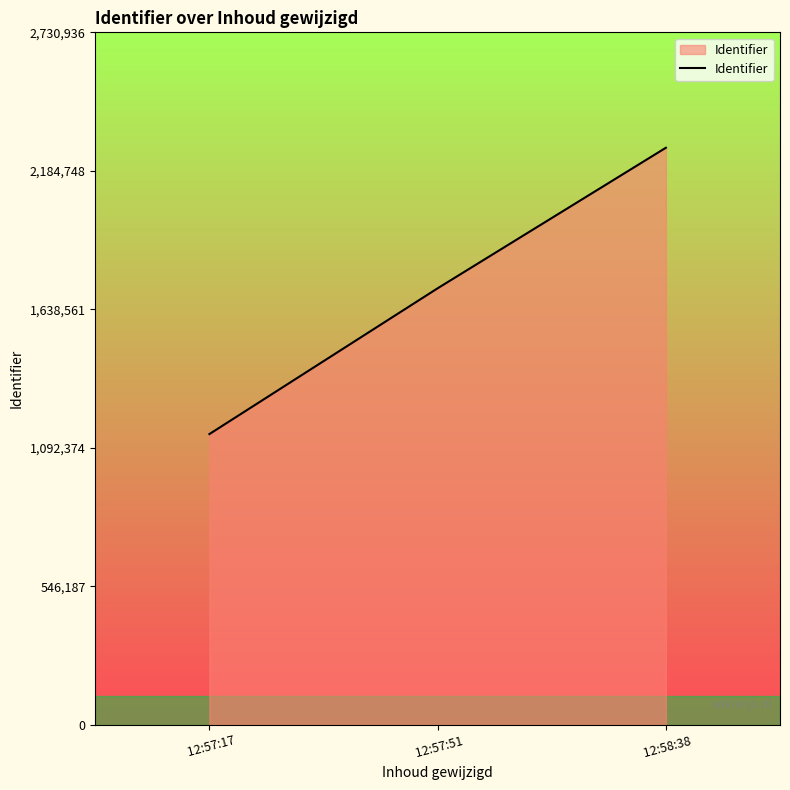

What is the average value?

1714650